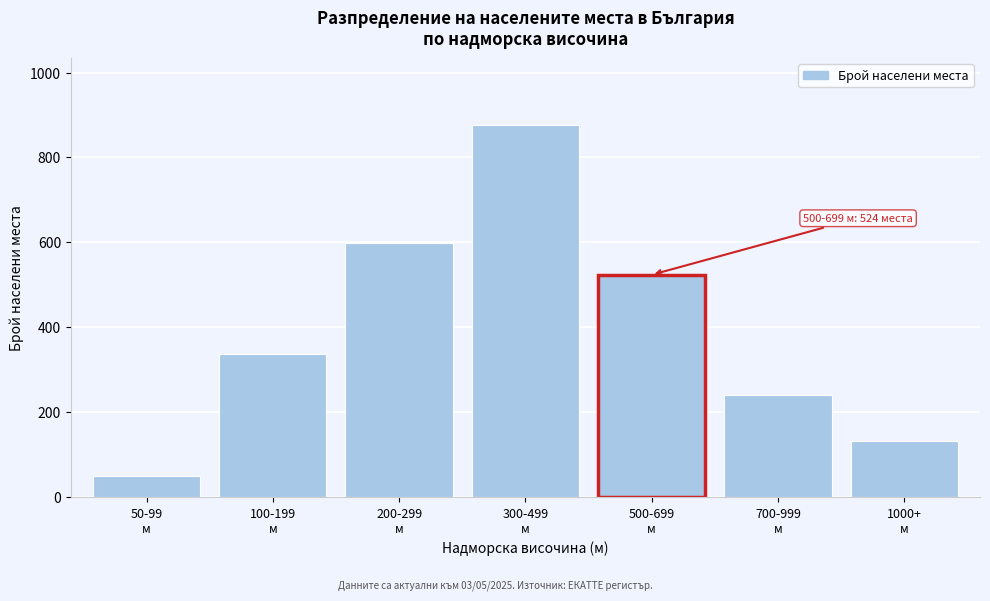

Reading left to right, list all the values displayed in this chart.

51	337	598	876	524	242	133